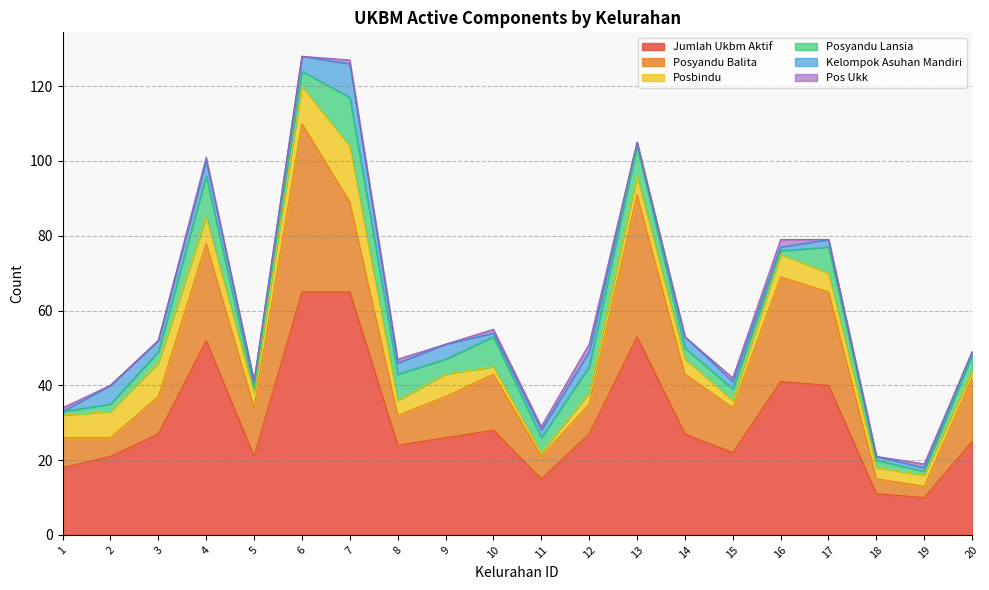

Reading right to left, extract all data points from this chart.

jumlah_ukbm_aktif: 20=25	19=10	18=11	17=40	16=41	15=22	14=27	13=53	12=27	11=15	10=28	9=26	8=24	7=65	6=65	5=21	4=52	3=27	2=21	1=18
posyandu_balita: 20=17	19=3	18=4	17=25	16=28	15=12	14=16	13=38	12=8	11=6	10=15	9=11	8=8	7=24	6=45	5=13	4=26	3=10	2=5	1=8
posbindu: 20=2	19=3	18=3	17=5	16=6	15=2	14=4	13=5	12=3	11=1	10=2	9=6	8=4	7=15	6=10	5=4	4=7	3=9	2=7	1=6
posyandu_lansia: 20=4	19=1	18=2	17=7	16=1	15=3	14=3	13=8	12=7	11=4	10=8	9=4	8=7	7=13	6=4	5=1	4=11	3=3	2=2	1=1
kelompok_asuhan_mandiri: 20=1	19=1	18=1	17=2	16=1	15=2	14=3	13=1	12=4	11=2	10=1	9=4	8=3	7=9	6=4	5=2	4=4	3=3	2=5	1=0
pos_ukk: 20=0	19=1	18=0	17=0	16=2	15=1	14=0	13=0	12=2	11=1	10=1	9=0	8=1	7=1	6=0	5=0	4=1	3=0	2=0	1=1